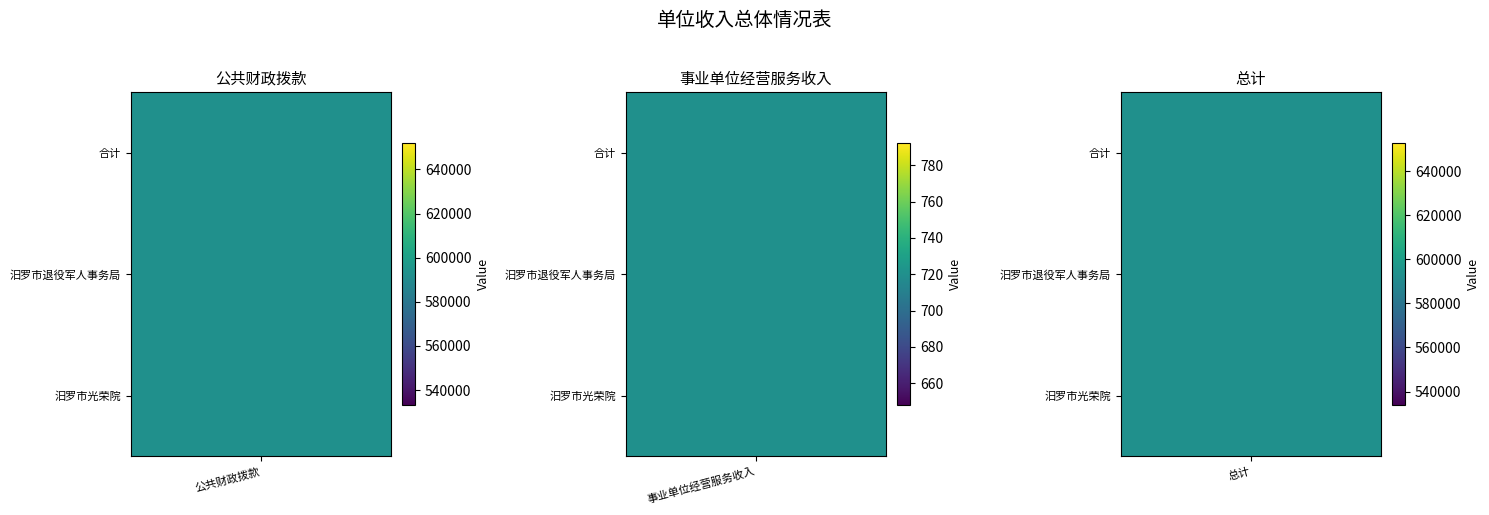

Reading left to right, extract all data points from this chart.

公共财政拨款: 0=592497	1=592497	2=592497
事业单位经营服务收入: 0=720	1=720	2=720
总计: 0=593217	1=593217	2=593217